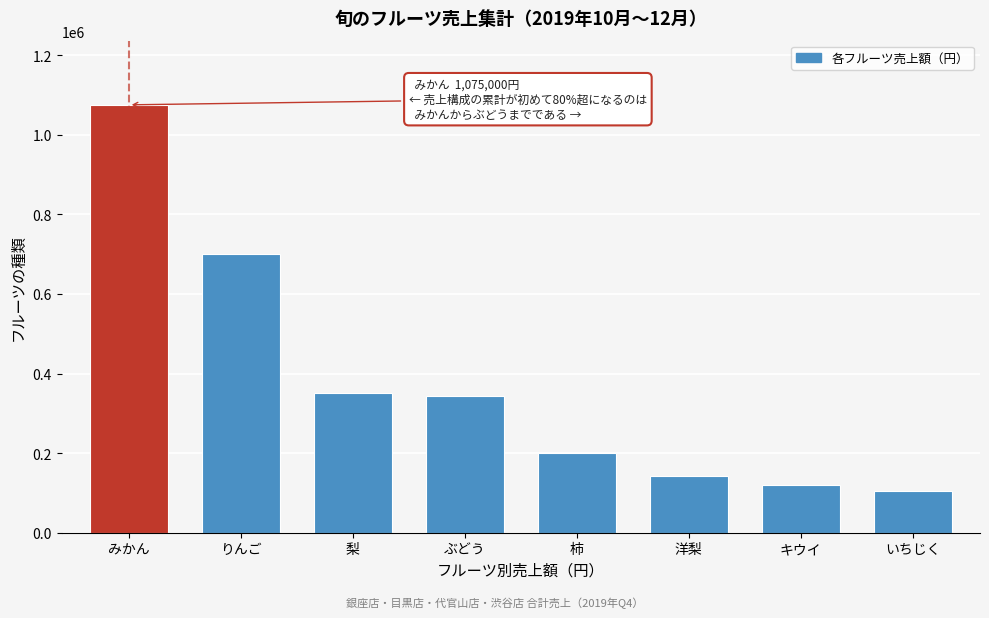

Reading right to left, list all the values displayed in this chart.

104000	119600	141500	199600	342900	351300	700800	1075000